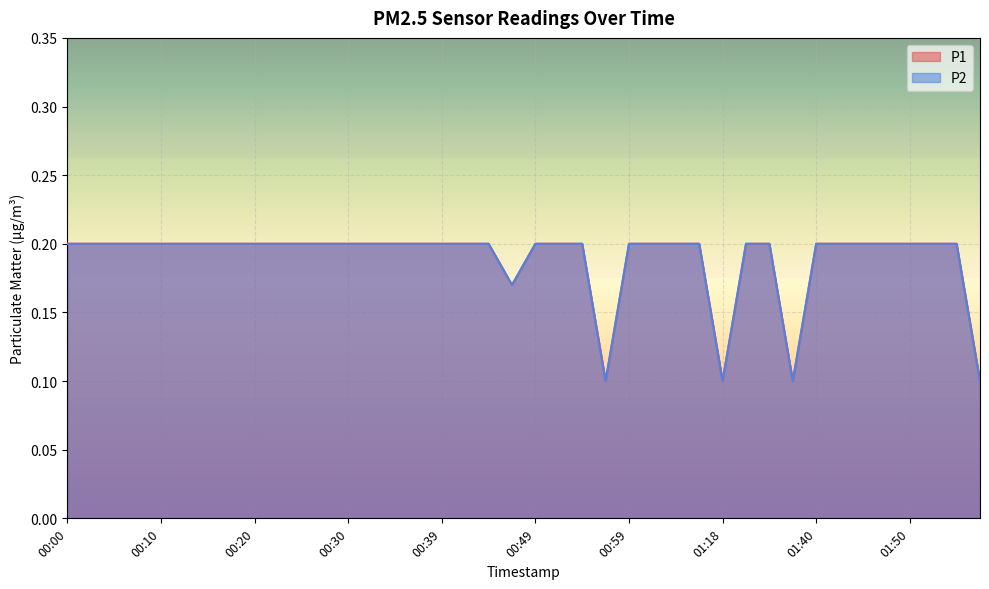

At which category does the chart reach its minimum across all series?

00:57